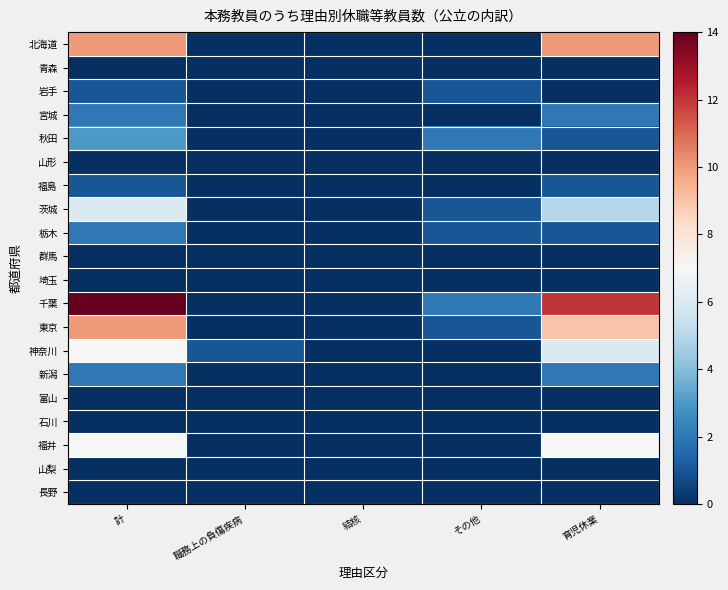

Reading left to right, transcribe all the data shown in this chart.

北海道: 計=10	職務上の負傷疾病=0	結核=0	その他=0	育児休業=10
青森: 計=0	職務上の負傷疾病=0	結核=0	その他=0	育児休業=0
岩手: 計=1	職務上の負傷疾病=0	結核=0	その他=1	育児休業=0
宮城: 計=2	職務上の負傷疾病=0	結核=0	その他=0	育児休業=2
秋田: 計=3	職務上の負傷疾病=0	結核=0	その他=2	育児休業=1
山形: 計=0	職務上の負傷疾病=0	結核=0	その他=0	育児休業=0
福島: 計=1	職務上の負傷疾病=0	結核=0	その他=0	育児休業=1
茨城: 計=6	職務上の負傷疾病=0	結核=0	その他=1	育児休業=5
栃木: 計=2	職務上の負傷疾病=0	結核=0	その他=1	育児休業=1
群馬: 計=0	職務上の負傷疾病=0	結核=0	その他=0	育児休業=0
埼玉: 計=0	職務上の負傷疾病=0	結核=0	その他=0	育児休業=0
千葉: 計=14	職務上の負傷疾病=0	結核=0	その他=2	育児休業=12
東京: 計=10	職務上の負傷疾病=0	結核=0	その他=1	育児休業=9
神奈川: 計=7	職務上の負傷疾病=1	結核=0	その他=0	育児休業=6
新潟: 計=2	職務上の負傷疾病=0	結核=0	その他=0	育児休業=2
富山: 計=0	職務上の負傷疾病=0	結核=0	その他=0	育児休業=0
石川: 計=0	職務上の負傷疾病=0	結核=0	その他=0	育児休業=0
福井: 計=7	職務上の負傷疾病=0	結核=0	その他=0	育児休業=7
山梨: 計=0	職務上の負傷疾病=0	結核=0	その他=0	育児休業=0
長野: 計=0	職務上の負傷疾病=0	結核=0	その他=0	育児休業=0